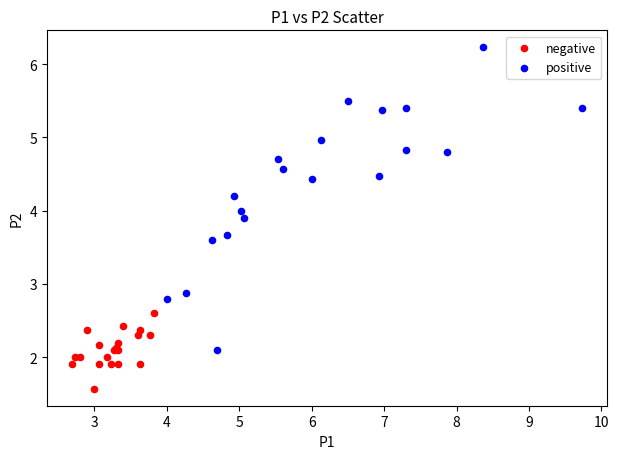

Which series has the widest spread of Y values?

positive